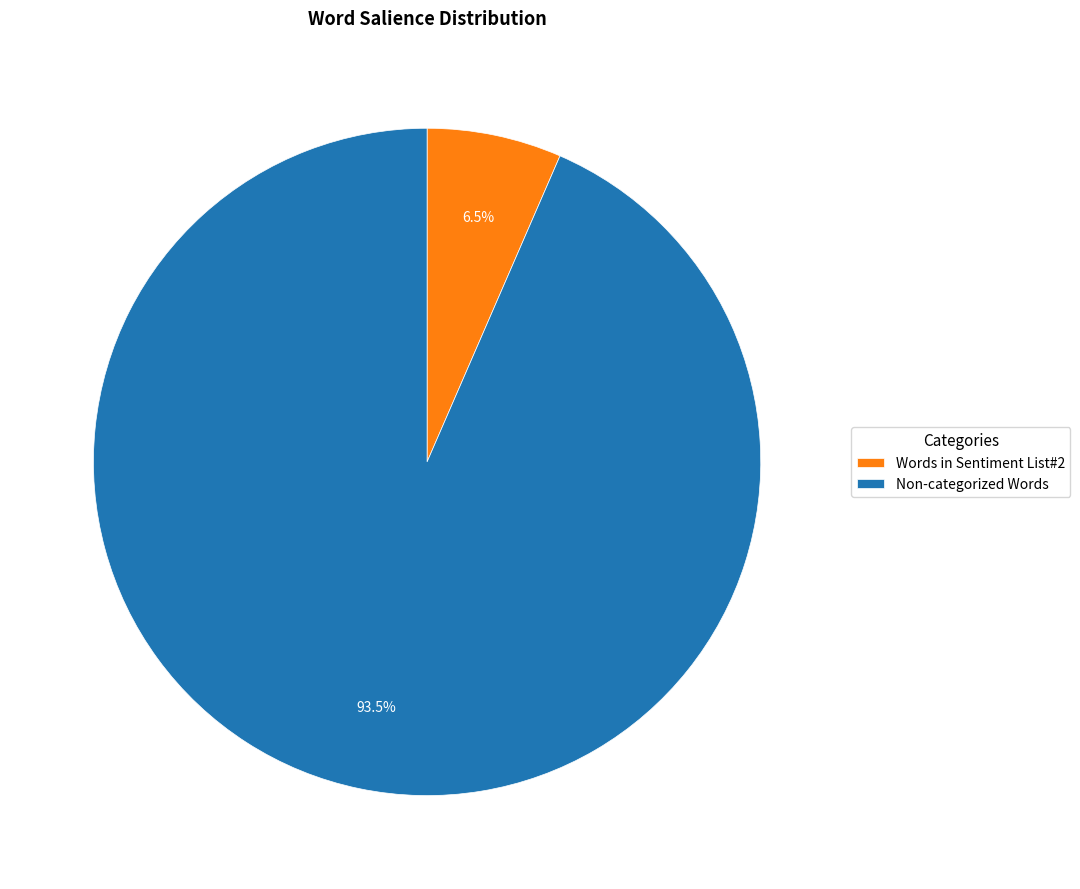

Is there any slice that represents more than half of the pie?

Yes